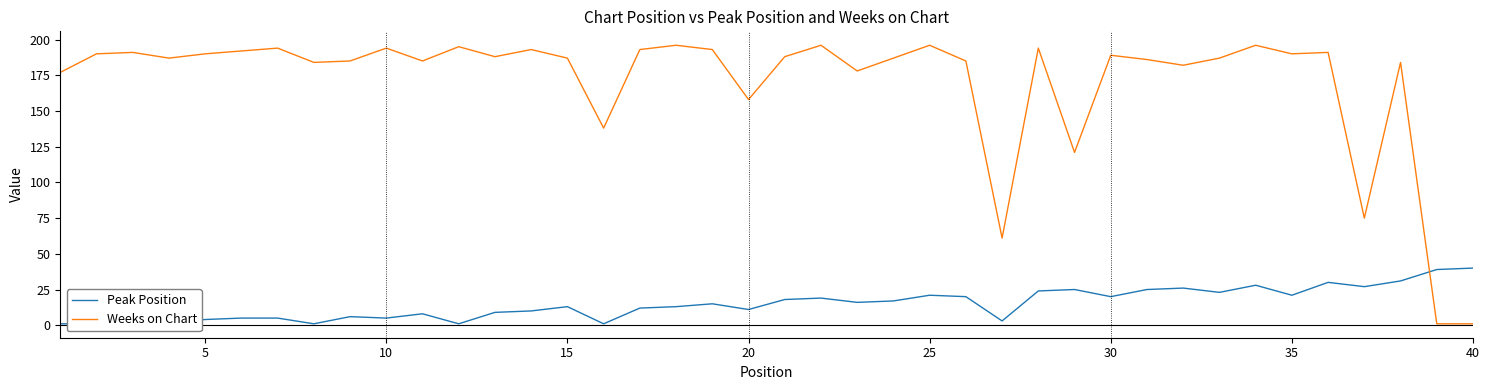

The Weeks on Chart series shows 78 at 35. True or false?

False